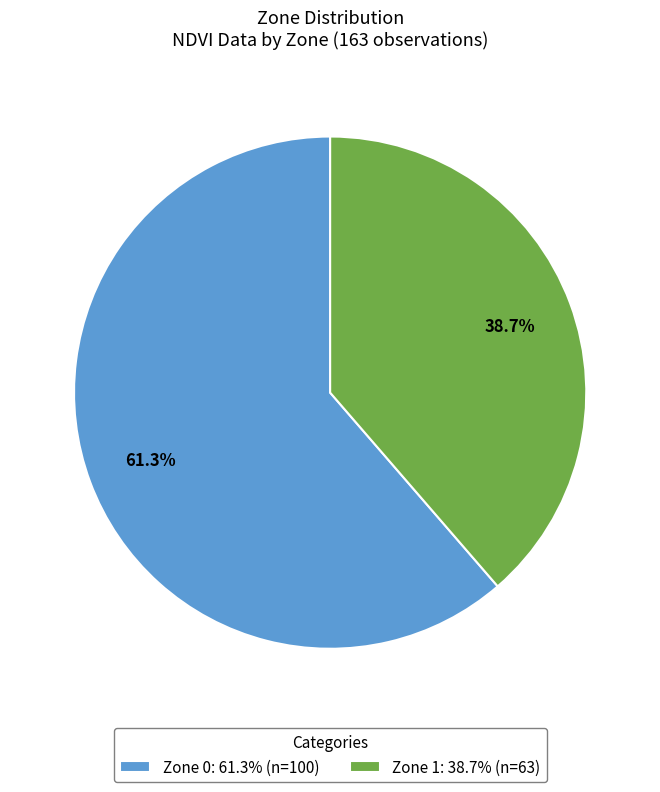

How much of the chart is everything except Zone 1?

61.3%